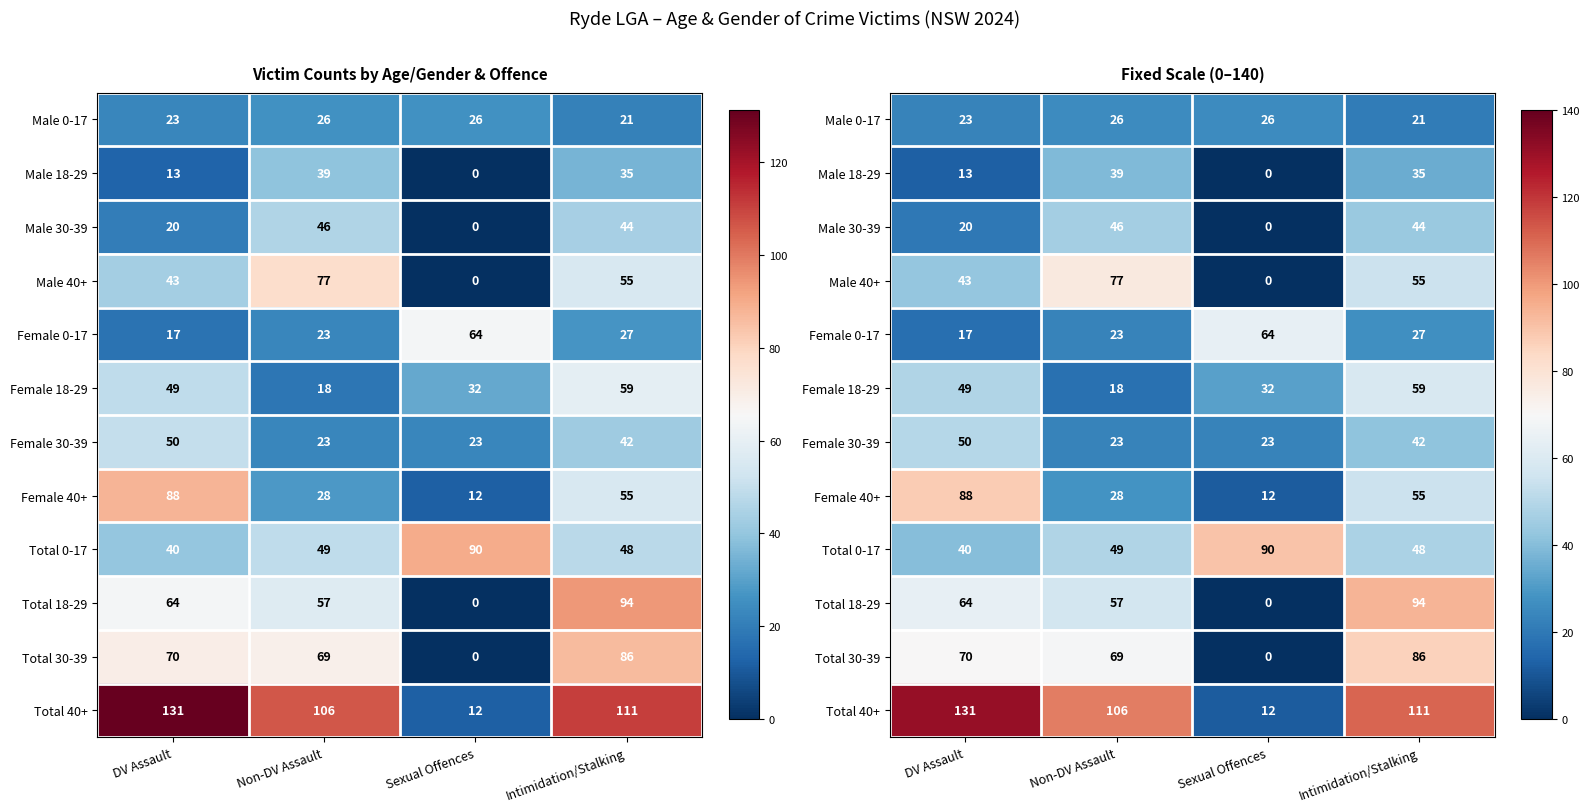

How many series are shown in this chart?

12